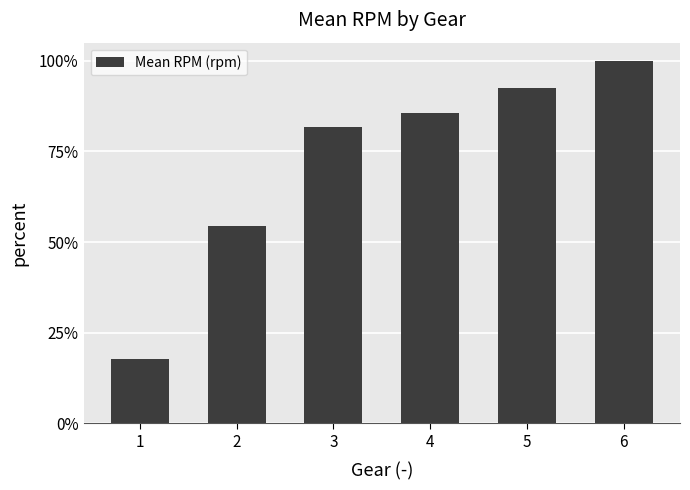

List the labels in order of value, largest first.

6, 5, 4, 3, 2, 1